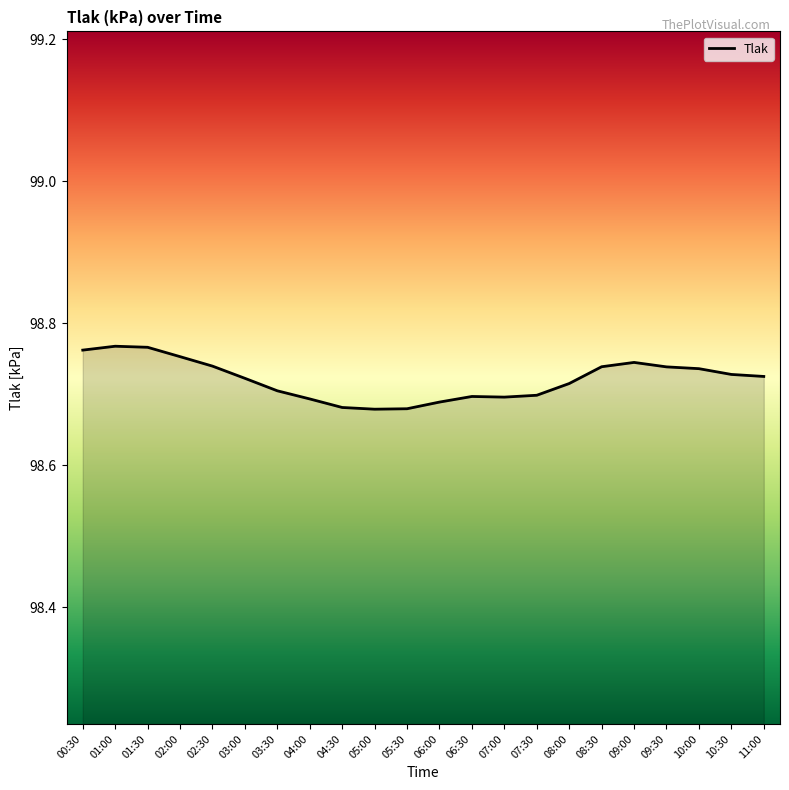

True or false: the data shows 166.8 at 05:30.

False